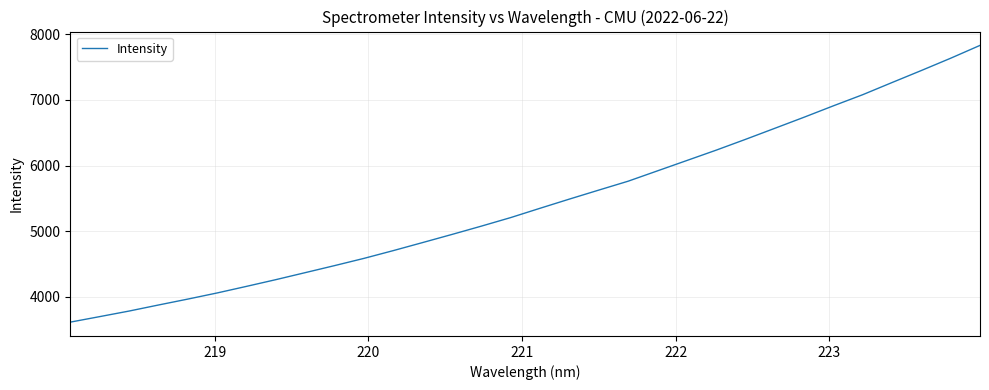

What is the minimum value shown in the chart?

3612.2